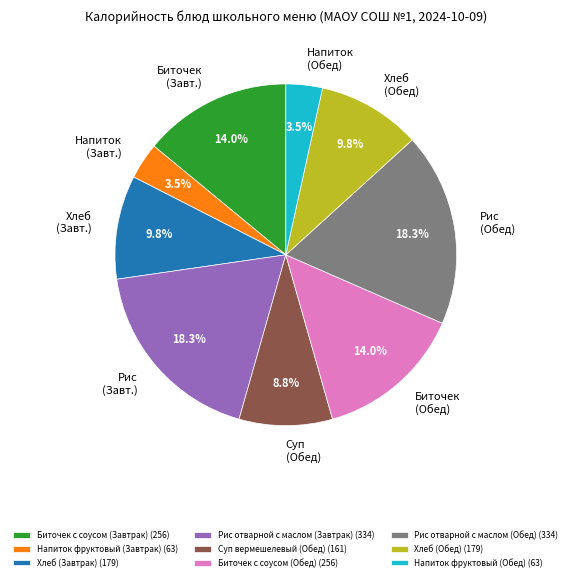

Count the number of slices in the pie.

9